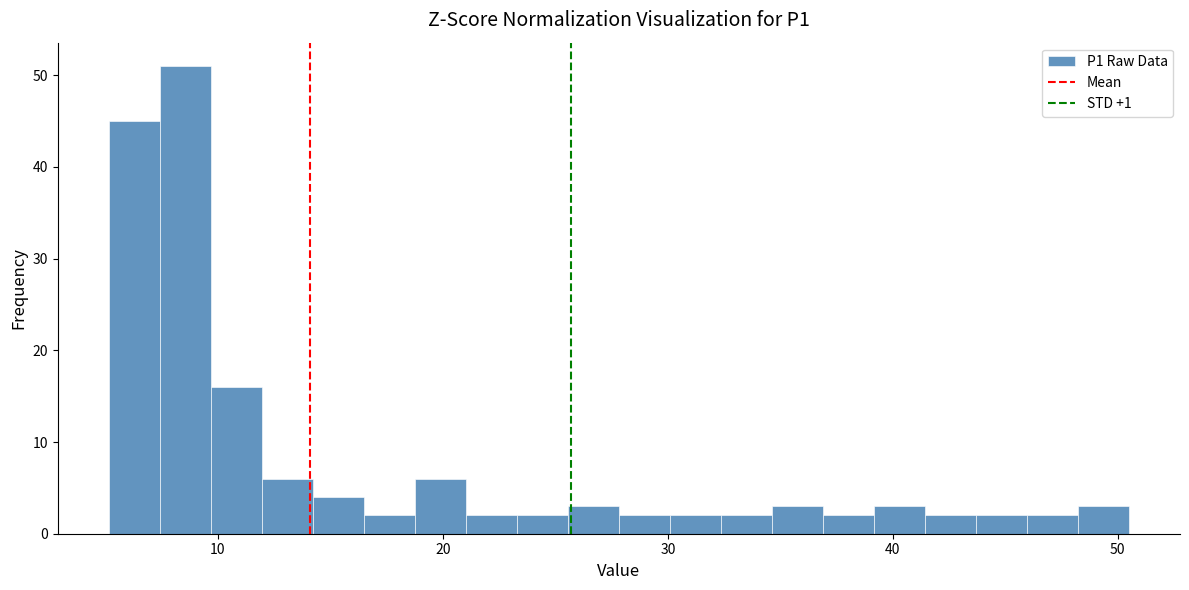

Read against the x-axis, roughly where is the centre of the tallest bar?

9